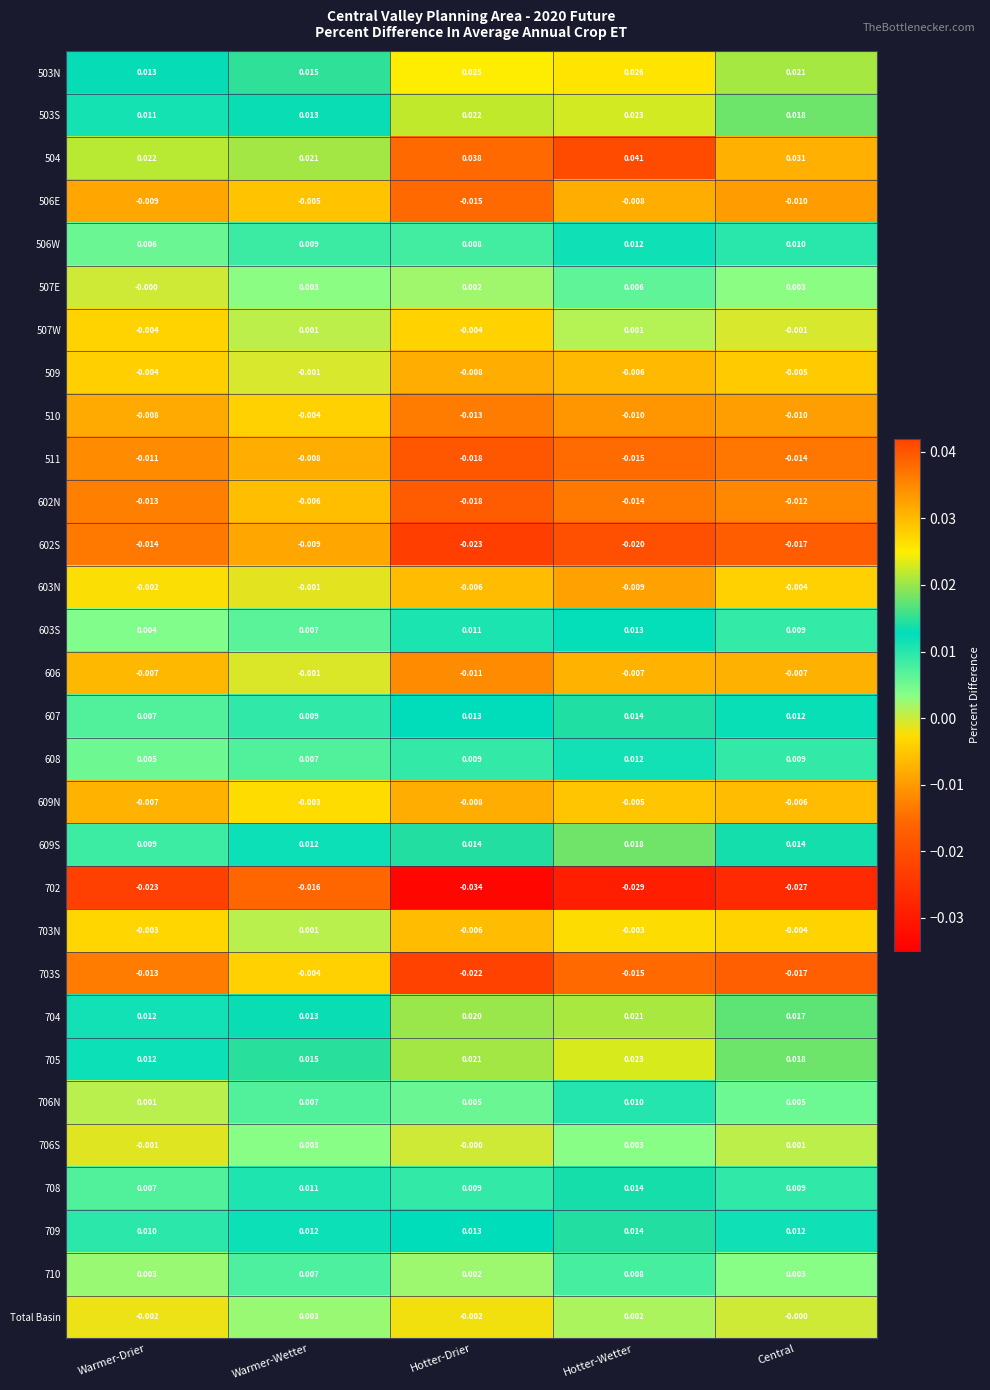

At which label does 503N reach its minimum?

Warmer-Drier